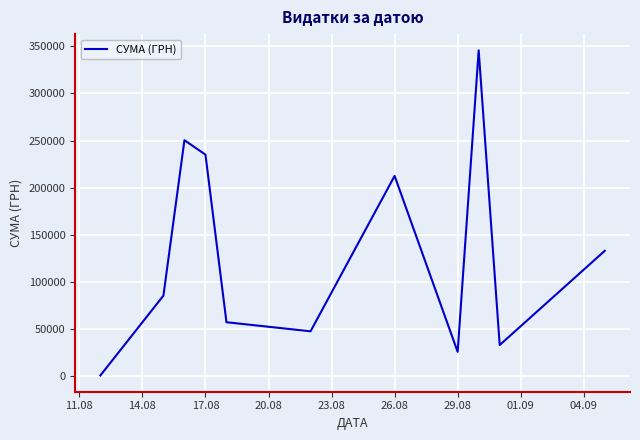

What is the difference between the maximum and minimum values?

344689.0